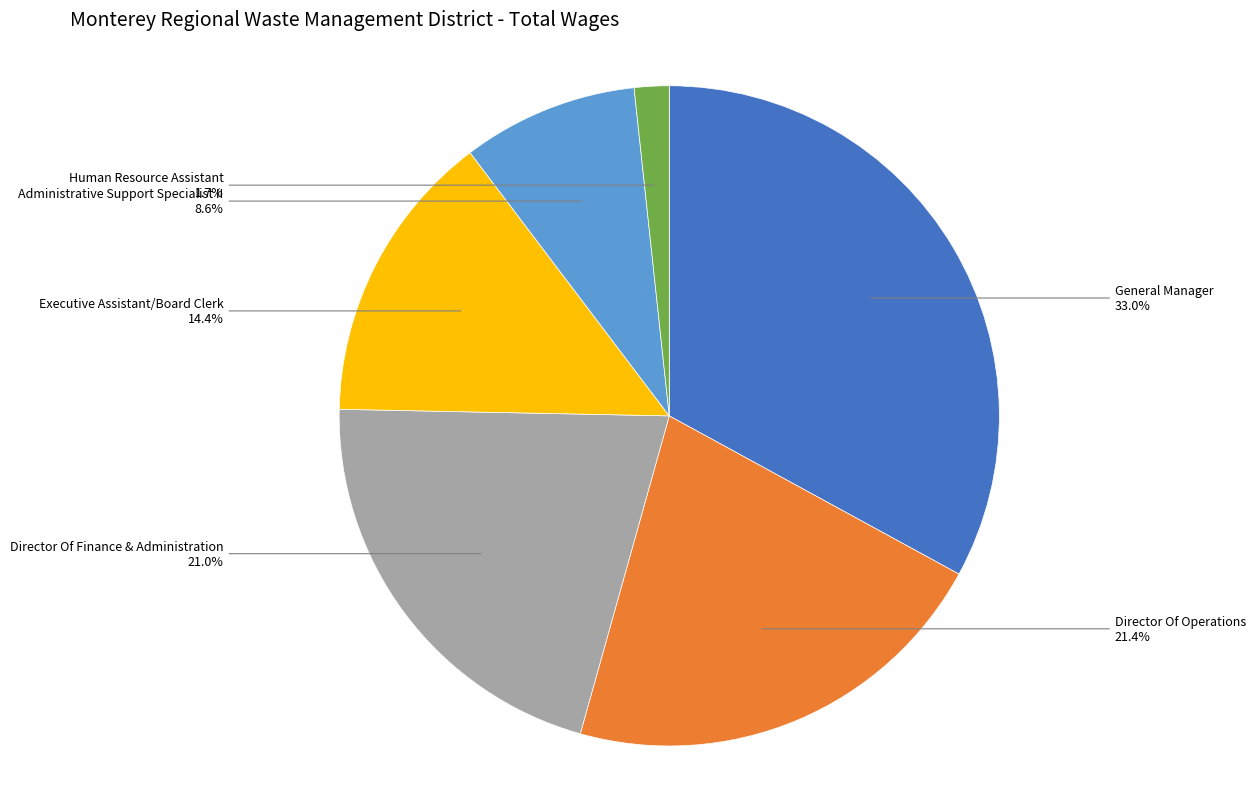

How many slices are in this pie chart?

6